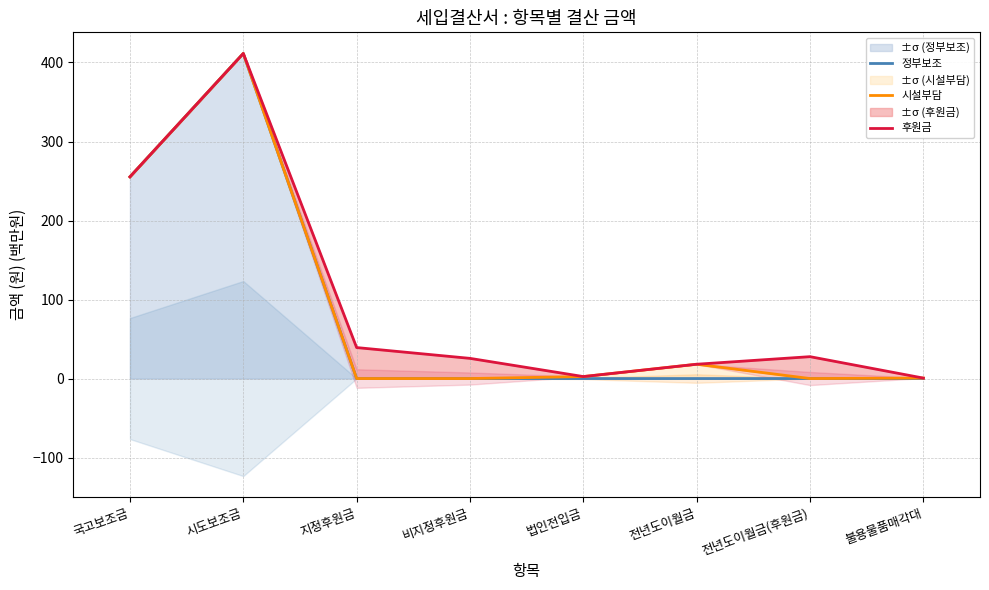

How many values in the 시설부담 series exceed 2?

4